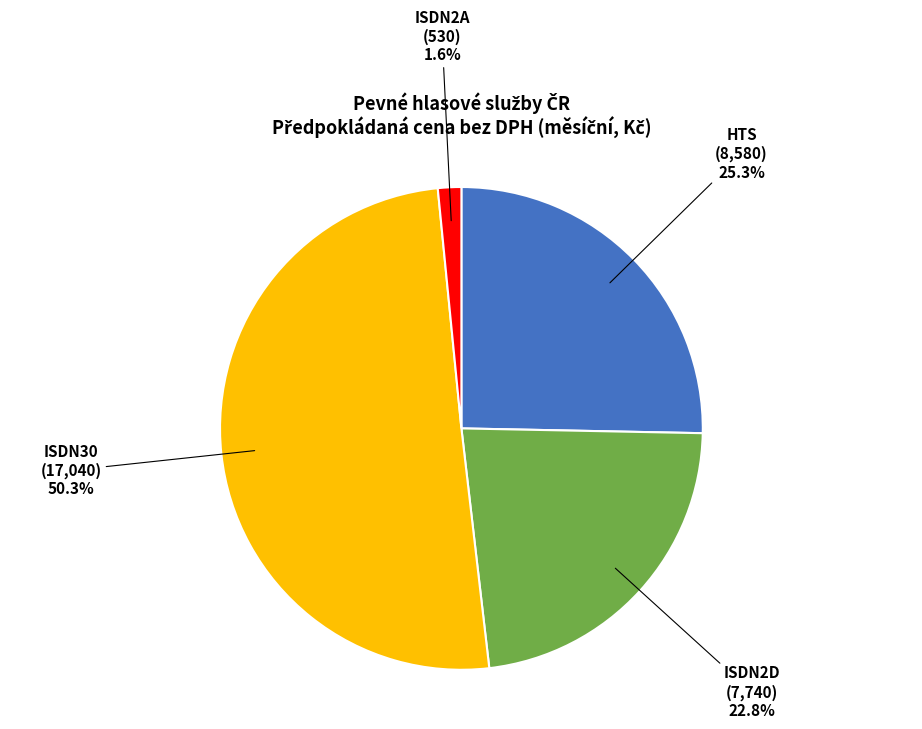

To the nearest percent, what portion does ISDN30 represent?

50%